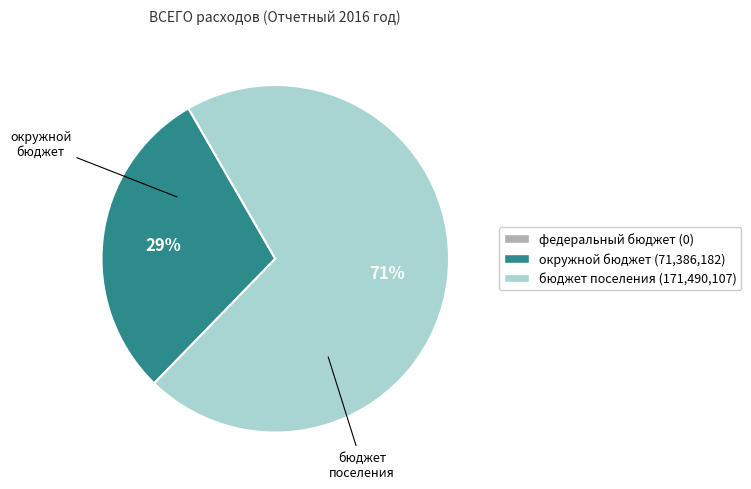

To the nearest percent, what is the difference between the largest and smallest slice percentages?

71%